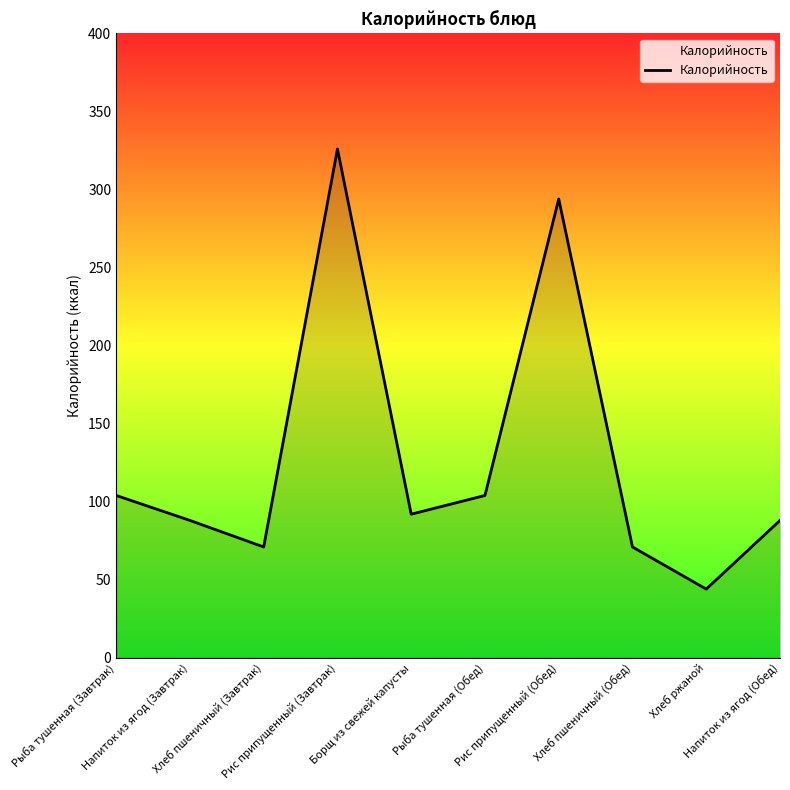

The value at Рыба тушенная (Обед) is 104. True or false?

True